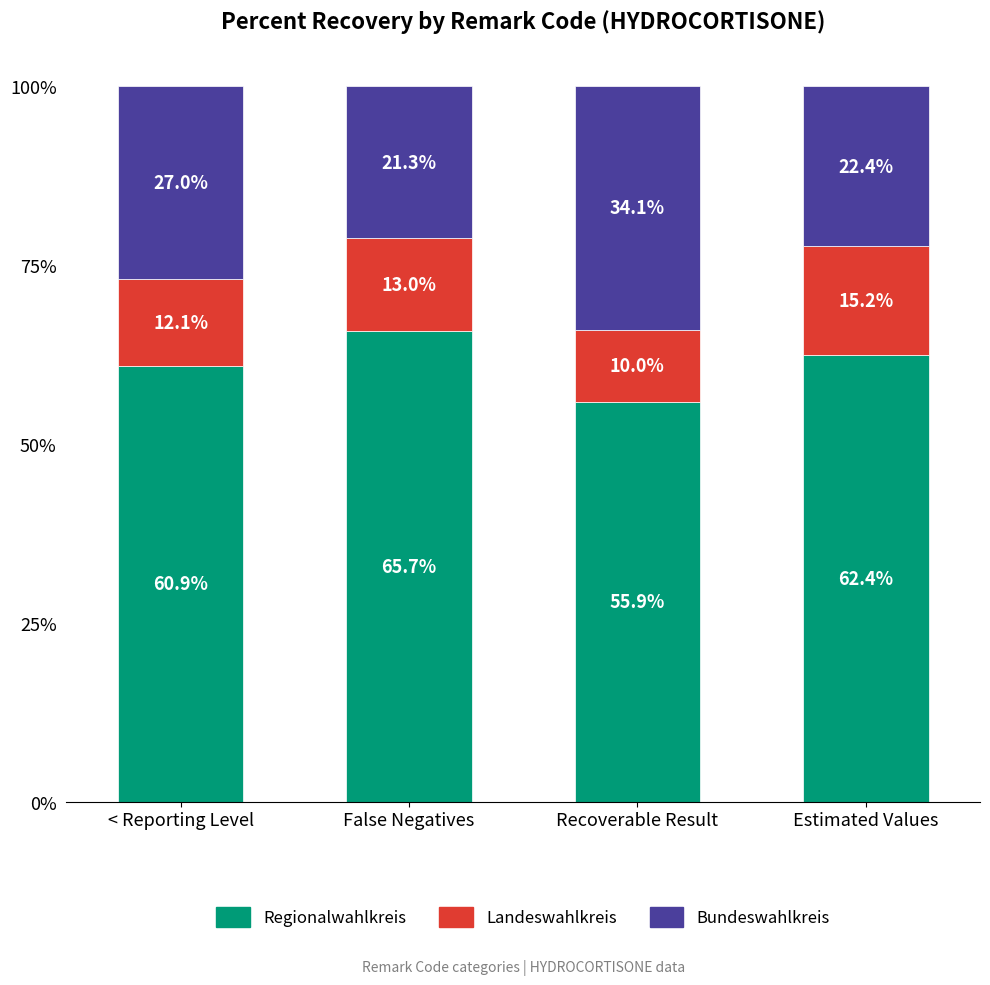

What is the total value across all series at Recoverable Result?

100.0